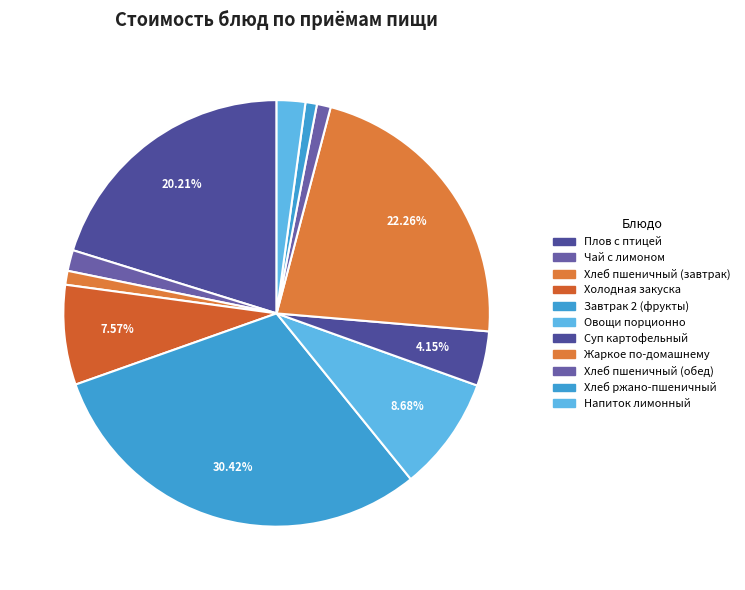

The Хлеб пшеничный (обед) slice represents 1% of the pie. True or false?

True